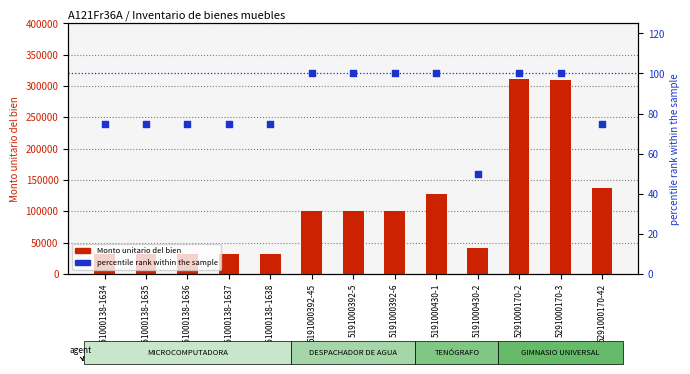

What are all the series names shown in the legend?

Monto unitario del bien, percentile rank within the sample